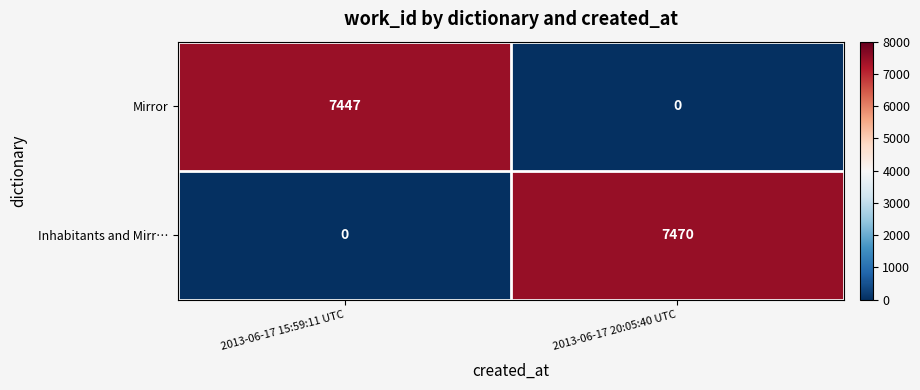

At how many categories does at least one series exceed 6453?

2